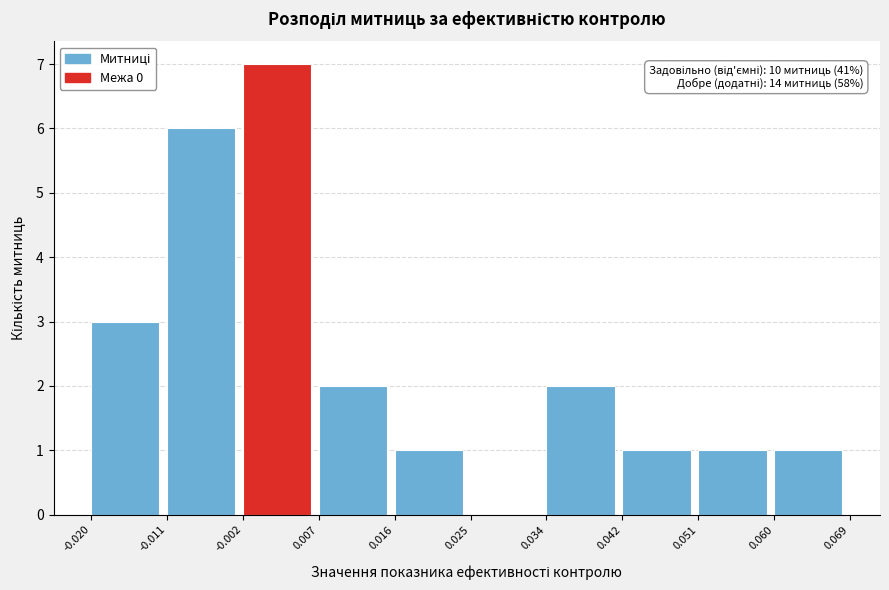

Over which range of the x-axis is the bar tallest?

-0.002 to 0.007